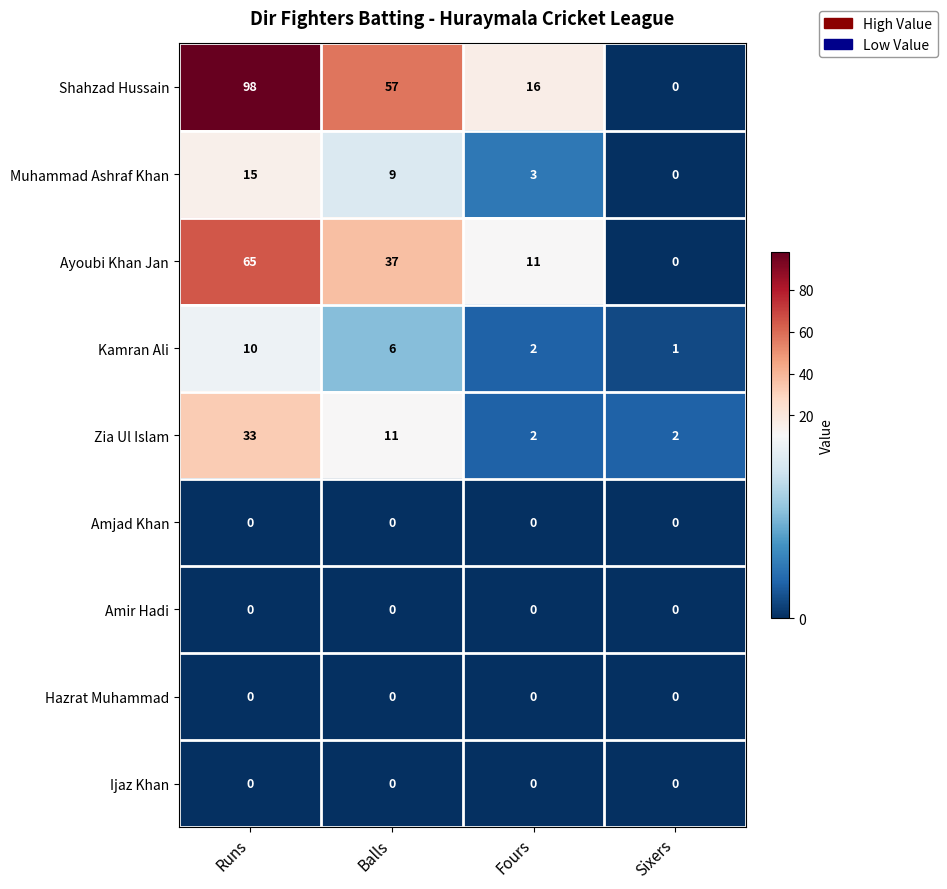

What is the difference between the maximum and minimum values in the Kamran Ali series?

9